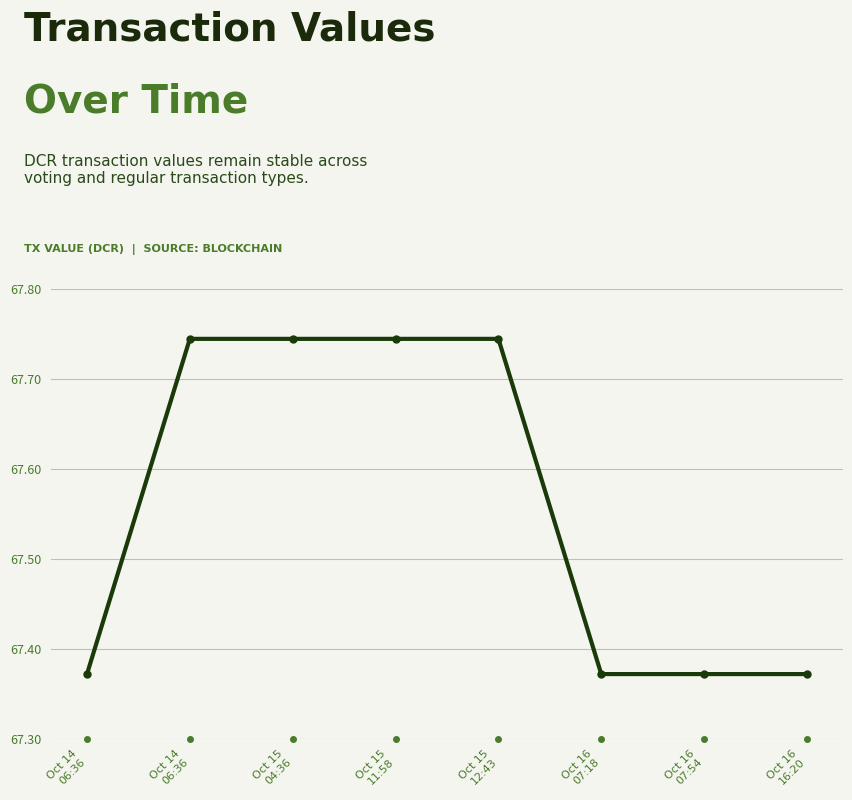

Does the chart display data point markers on the line(s)?

Yes